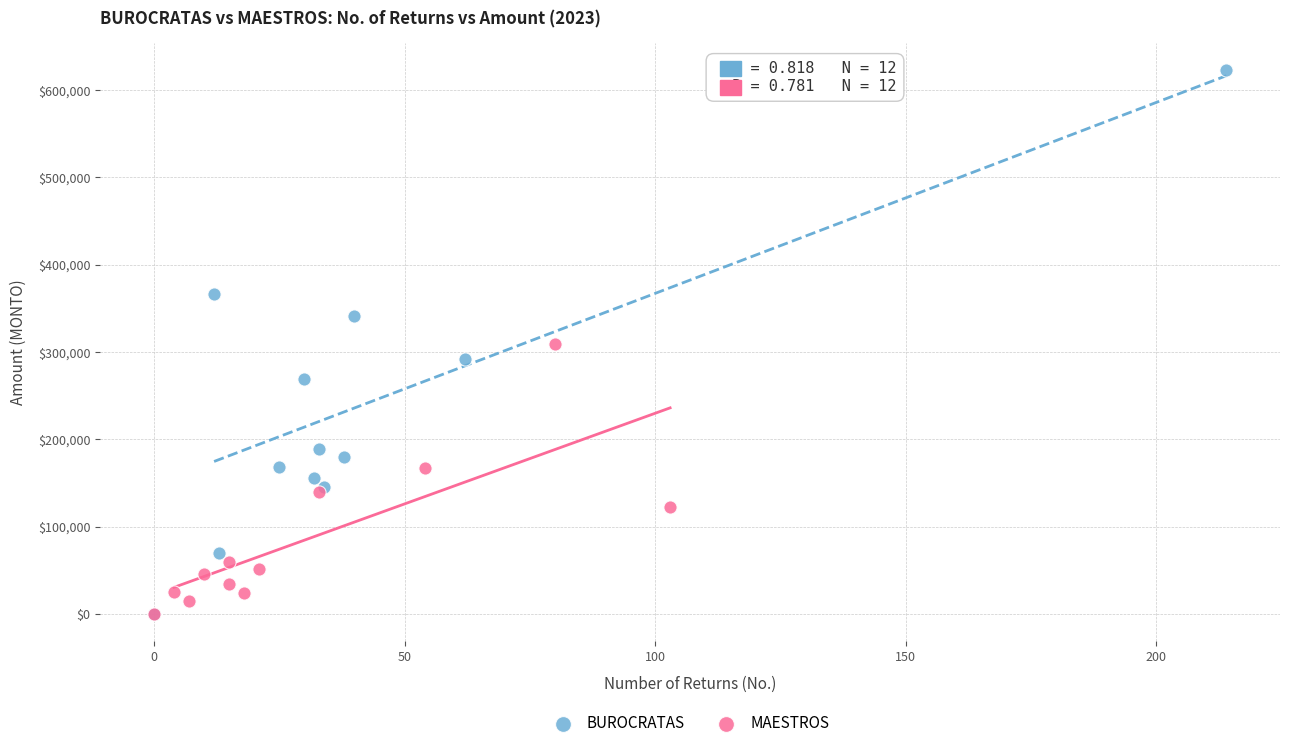

Which series contains the highest Y value?

BUROCRATAS